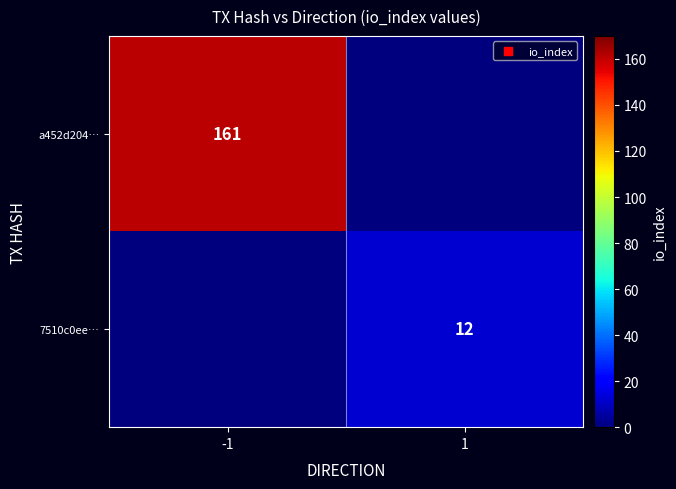

Is the value of a452d204… at -1 greater than the value of 7510c0ee… at 1?

Yes